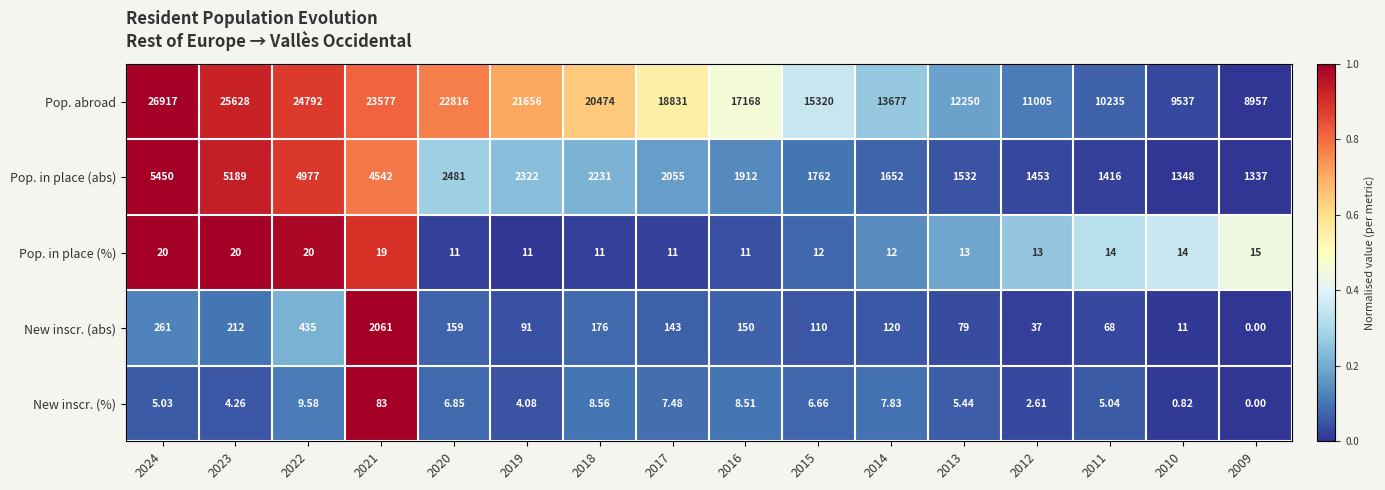

What is the difference between the highest and lowest values at 2015?

15313.3